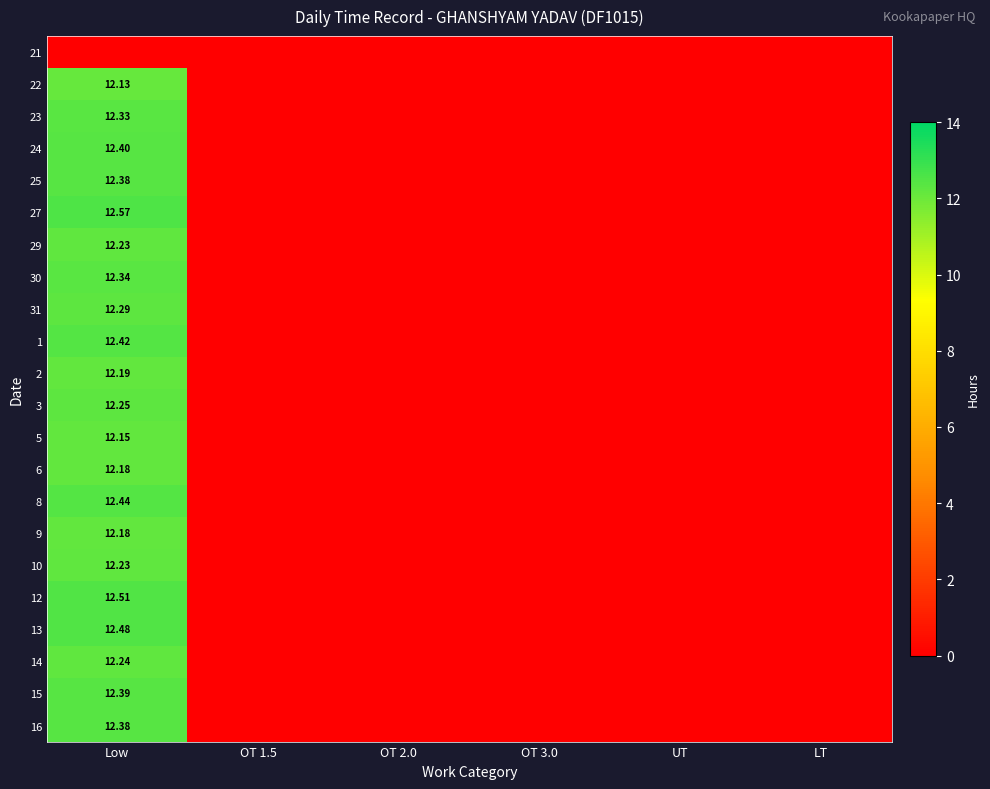

Rank the series by their maximum value, from lowest to highest.

21, 22, 5, 6, 9, 2, 29, 10, 14, 3, 31, 23, 30, 25, 16, 15, 24, 1, 8, 13, 12, 27